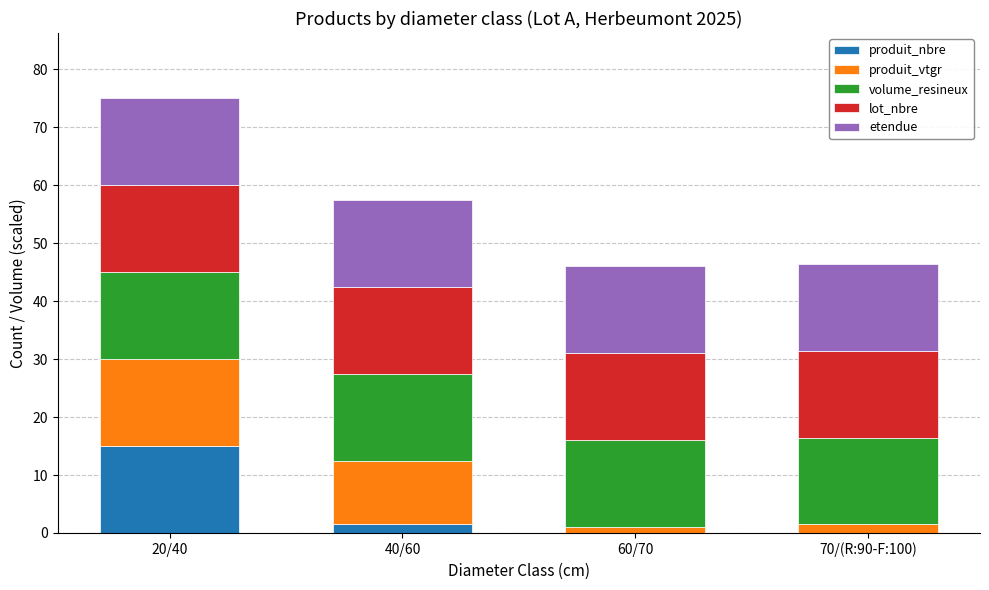

What are all the series names shown in the legend?

produit_nbre, produit_vtgr, volume_resineux, lot_nbre, etendue